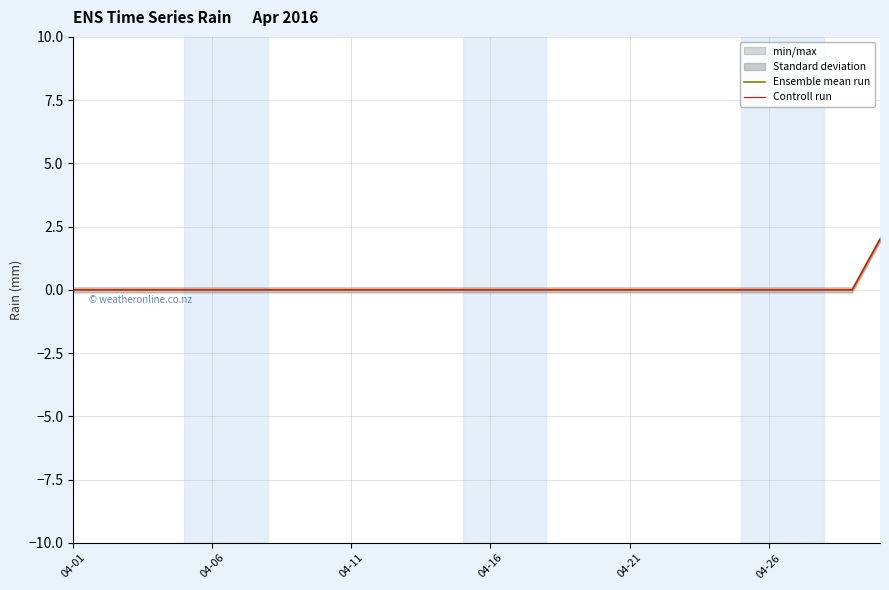

The Ensemble mean run series shows 1 at 18. True or false?

False